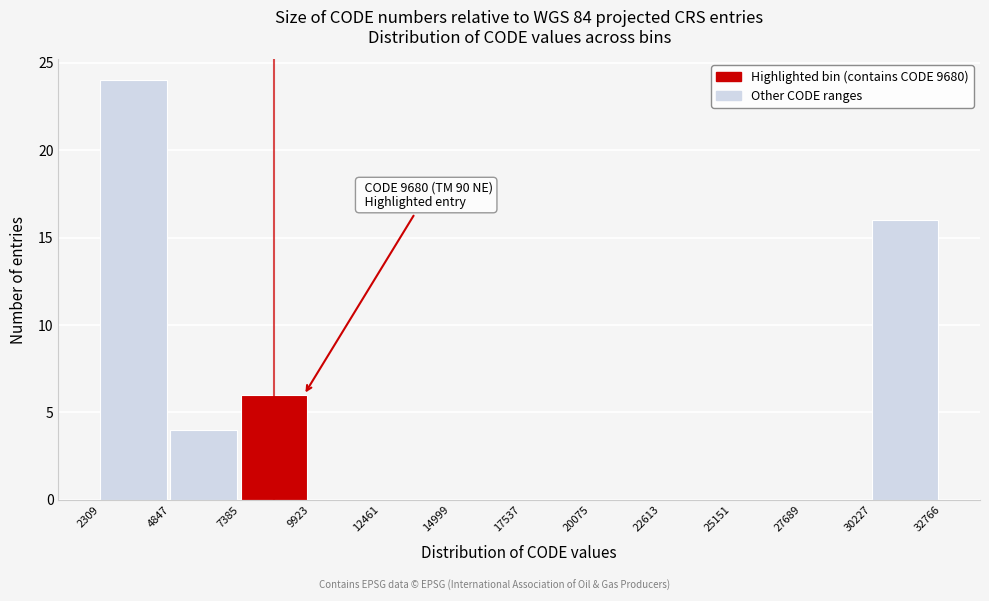

Over which range of the x-axis is the bar tallest?

2309 to 4847